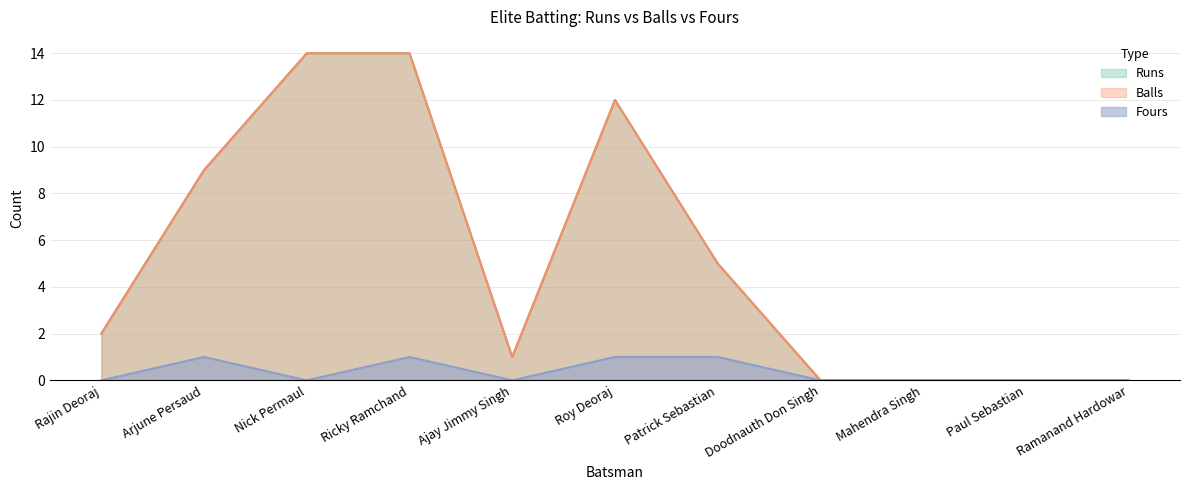

True or false: Runs and Balls intersect in this chart.

False